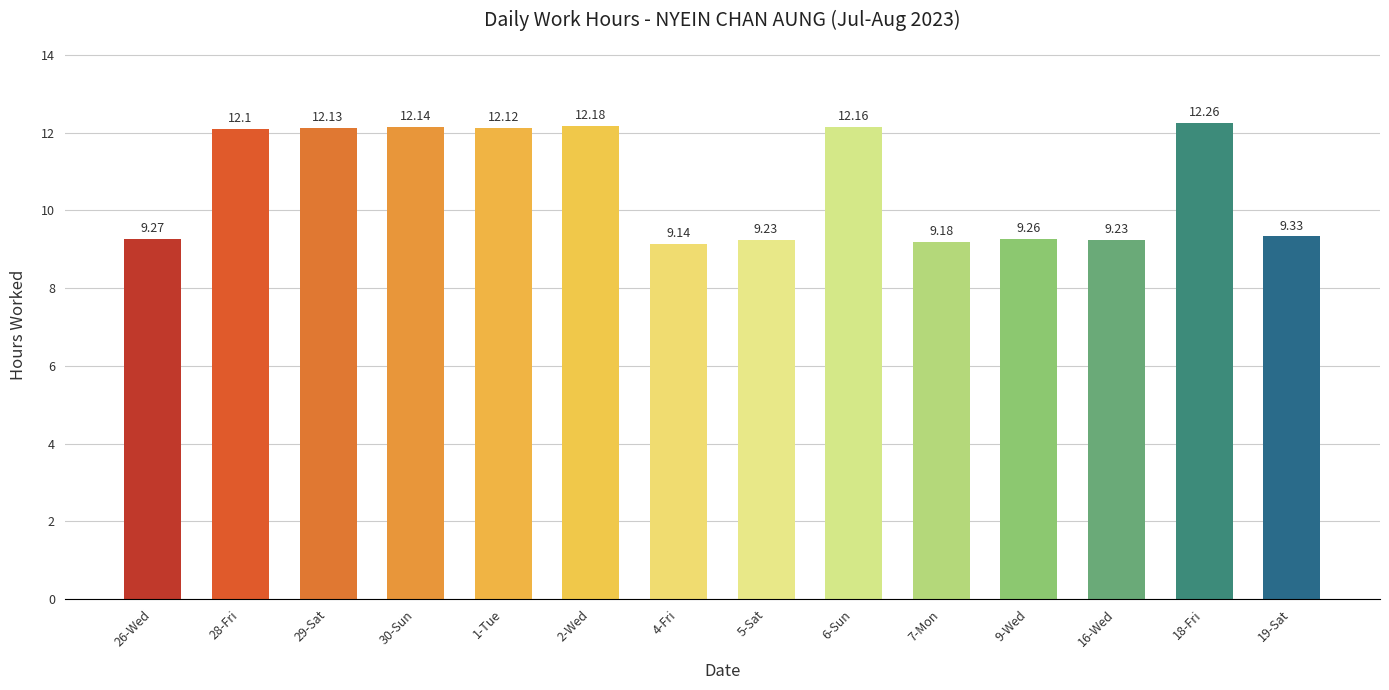

What position from the right is 16-Wed?

3